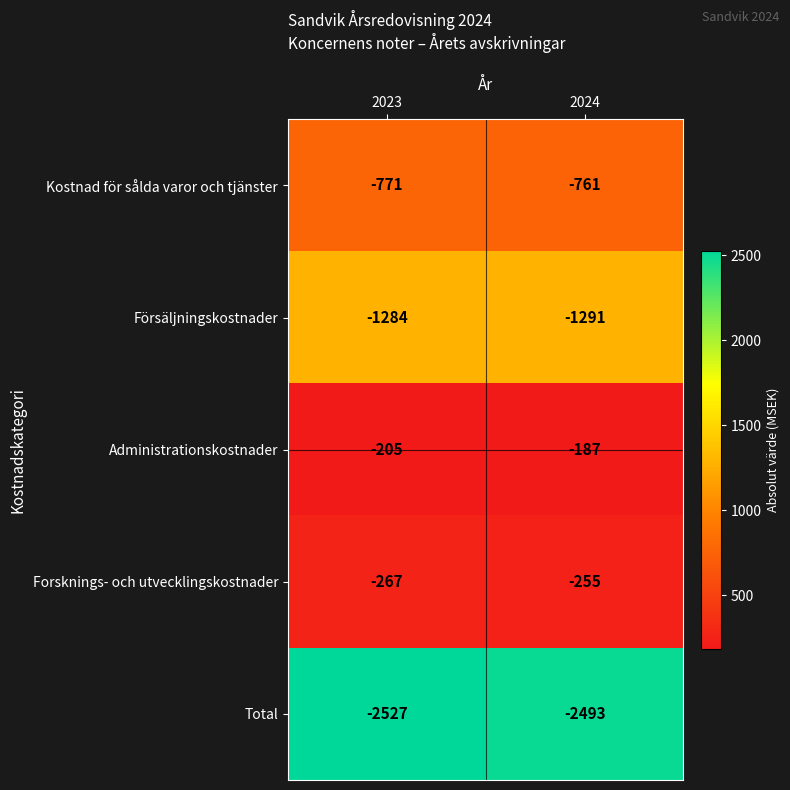

At 2023, list the series in order from smallest to largest.

Total, Försäljningskostnader, Kostnad för sålda varor och tjänster, Forsknings- och utvecklingskostnader, Administrationskostnader